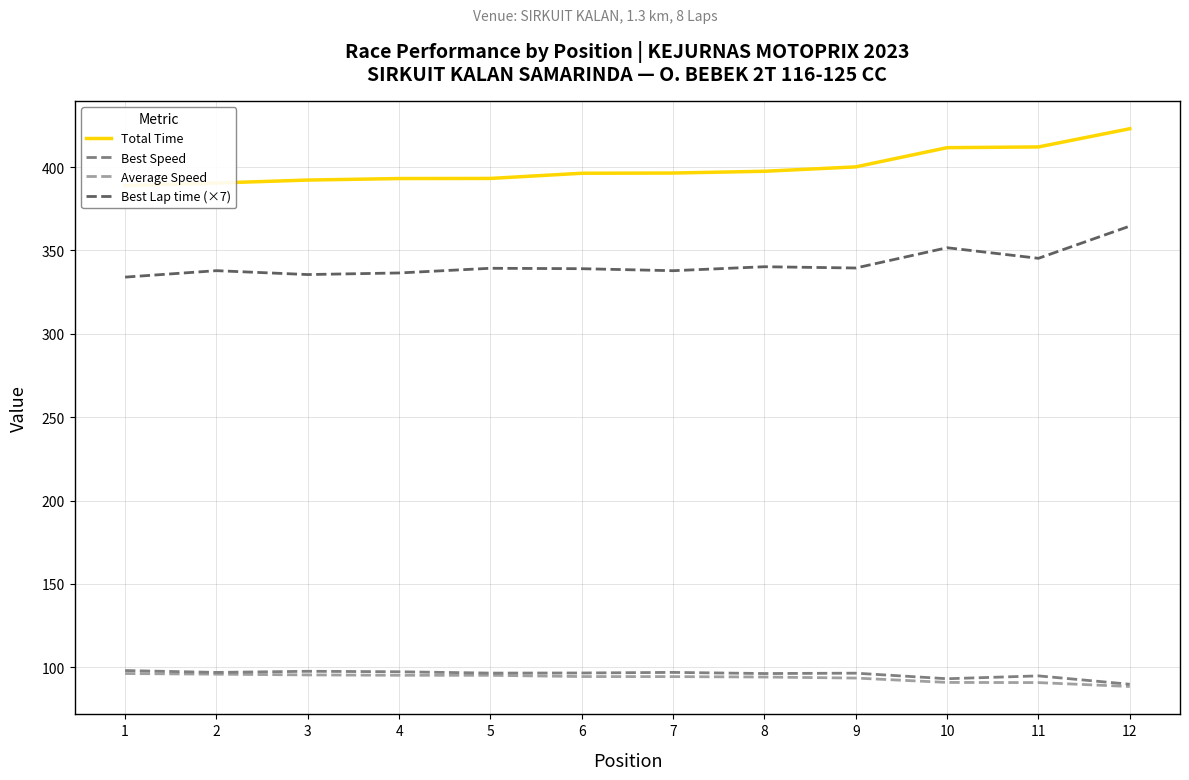

Between 10 and 1, which is larger?

10